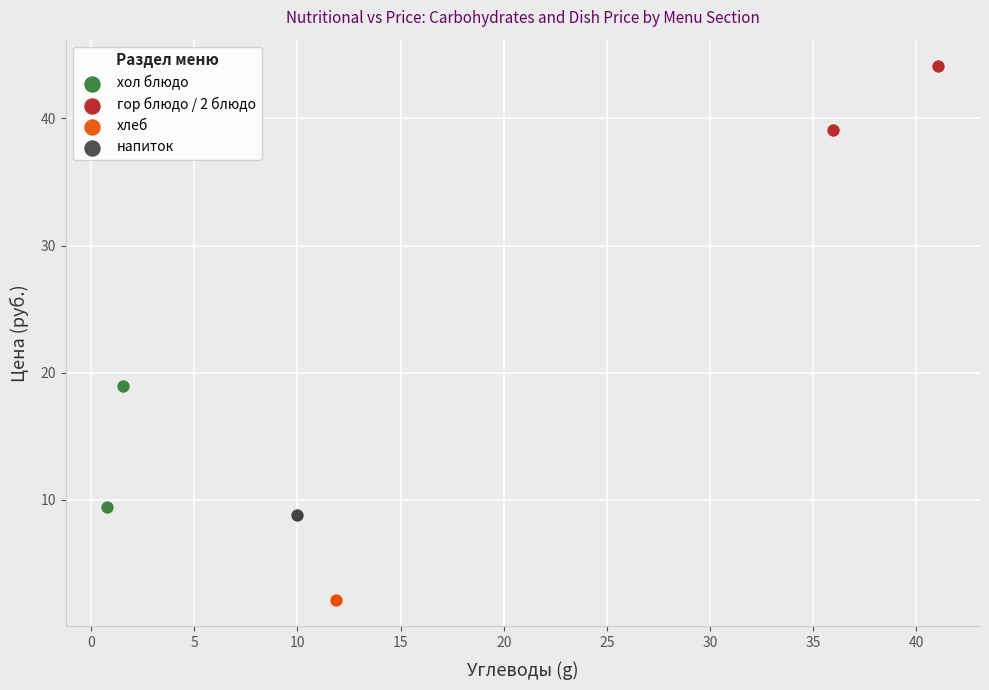

What are all the series names shown in the legend?

хол блюдо, гор блюдо / 2 блюдо, хлеб, напиток